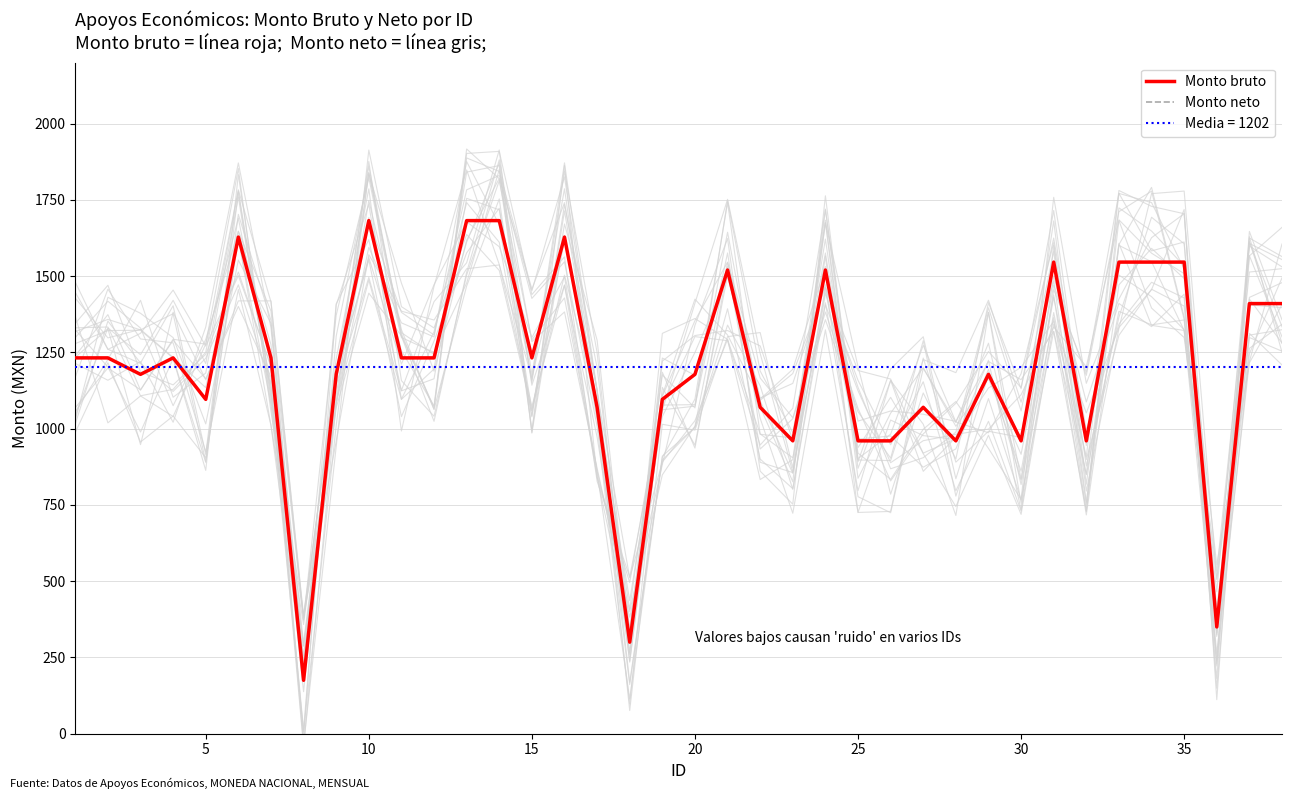

Is the value of Monto neto at 11 greater than the value of Monto bruto at 10?

Yes